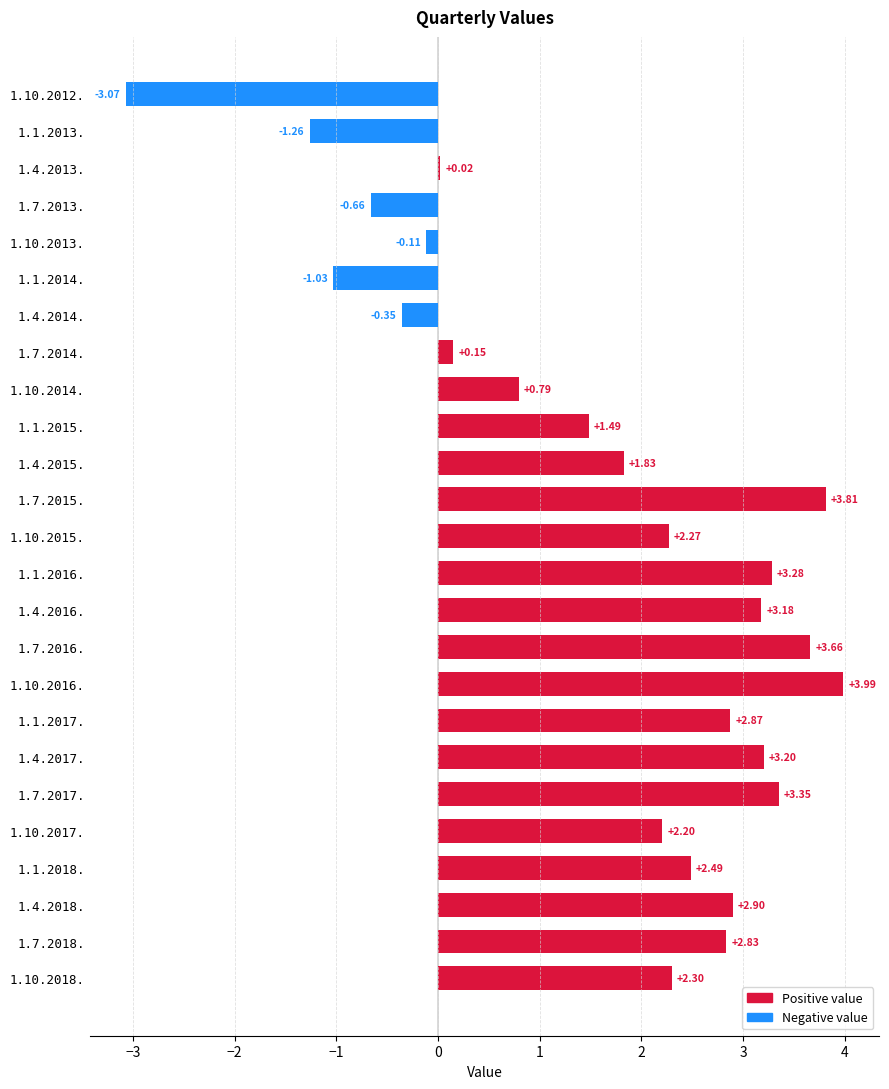

What is the difference between the maximum and minimum values?

7.1